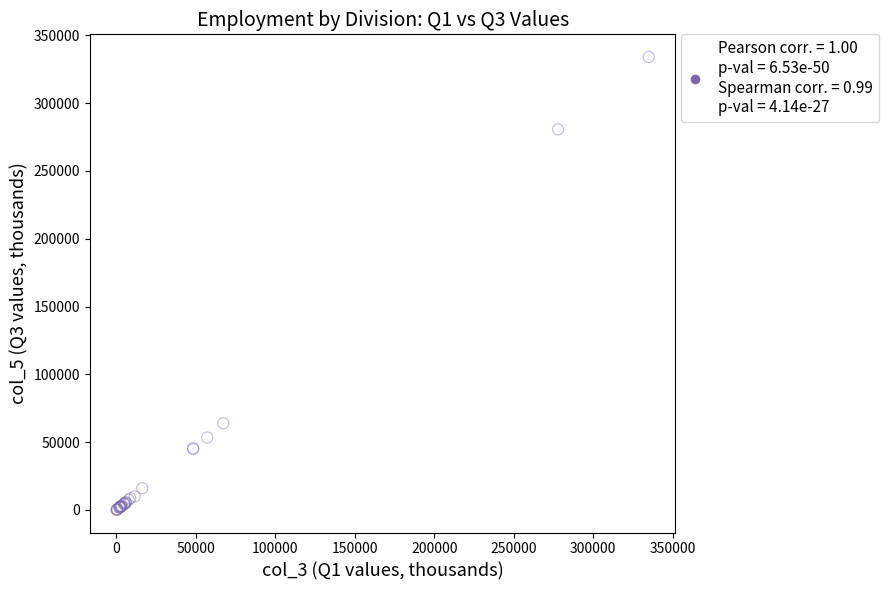

What Y value in the scatter plot is closest to 167052?

63978.1